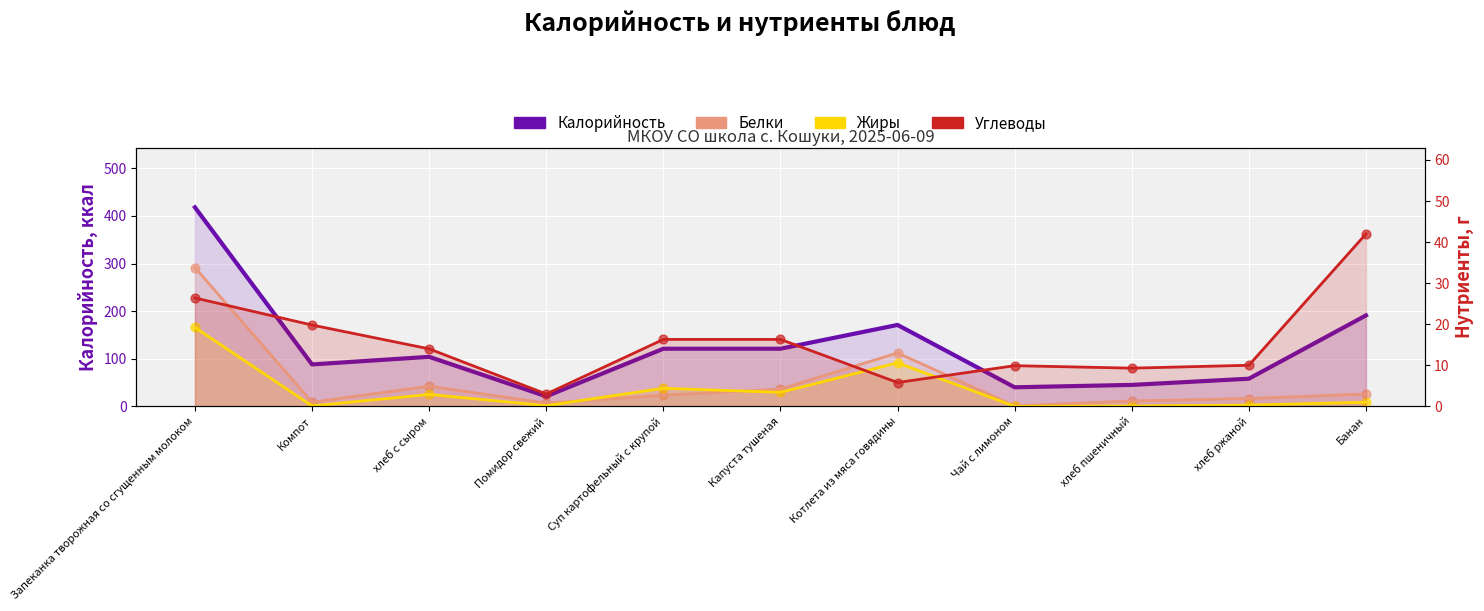

Which series has the largest total across all categories?

Калорийность